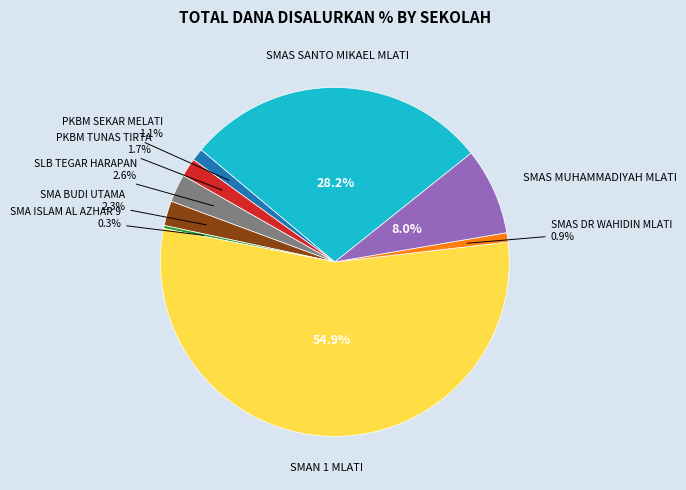

Does any single category account for the majority?

Yes